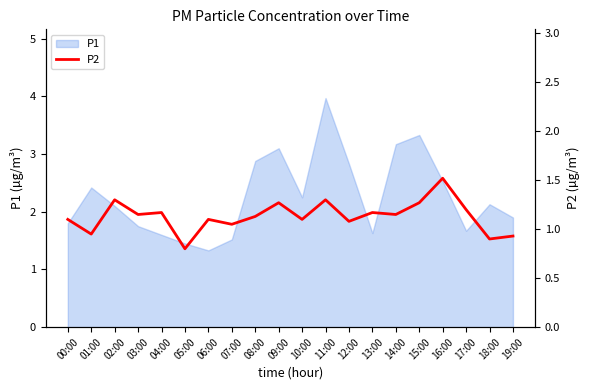

The P1 series shows 0.5 at 05:00. True or false?

False